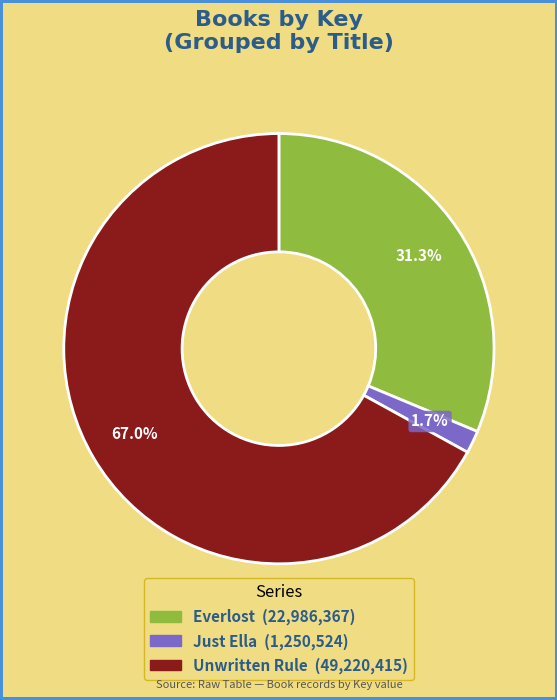

Is there any slice that represents more than half of the pie?

Yes